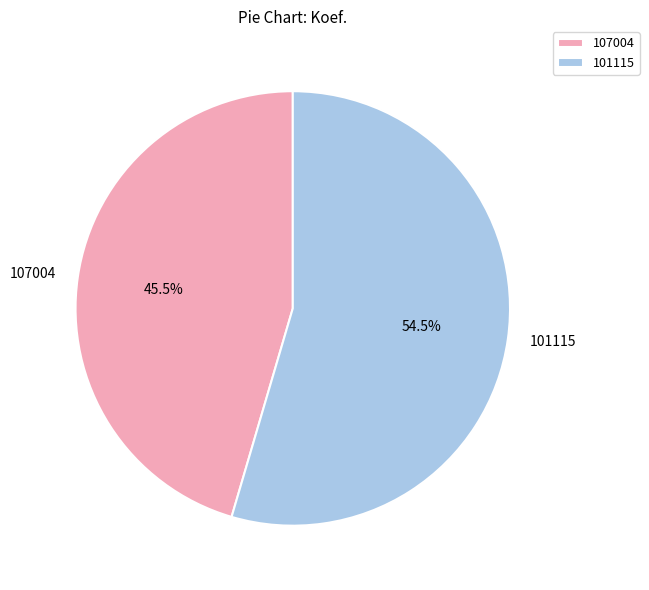

What percentage is NOT represented by 101115?

45.5%